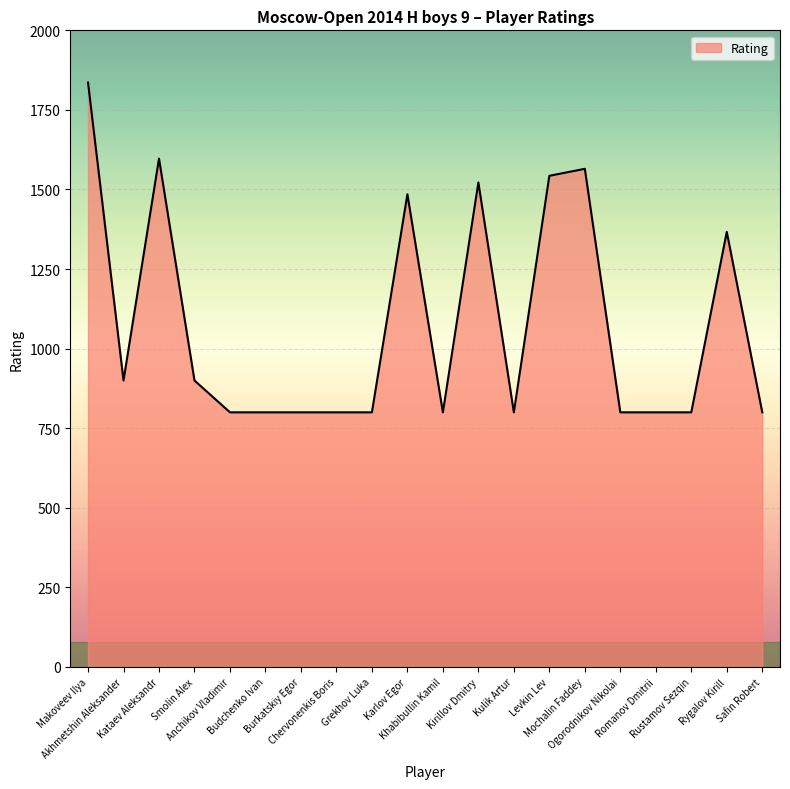

What is the difference between the maximum and minimum values?

1036